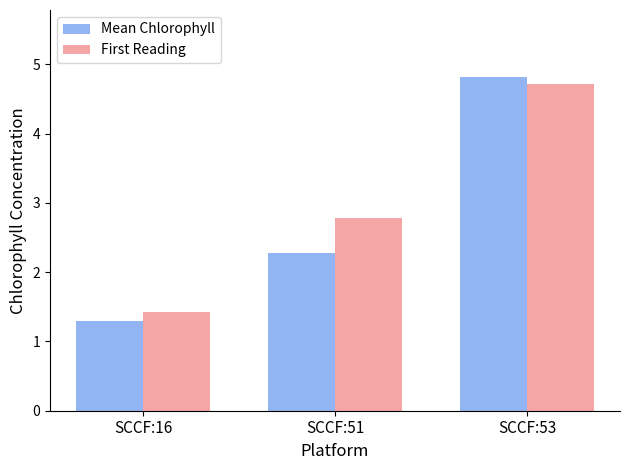

How many categories are shown in the chart?

3